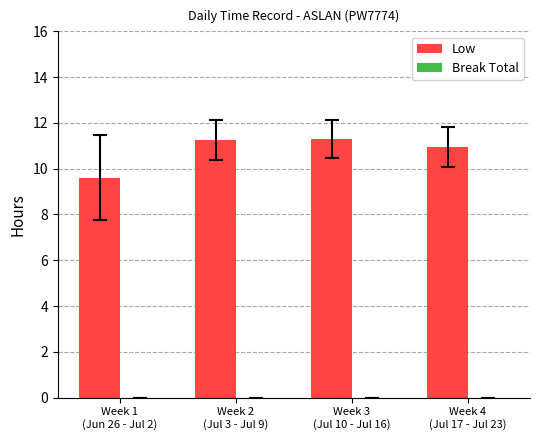

What is the minimum value shown in the chart?

9.6